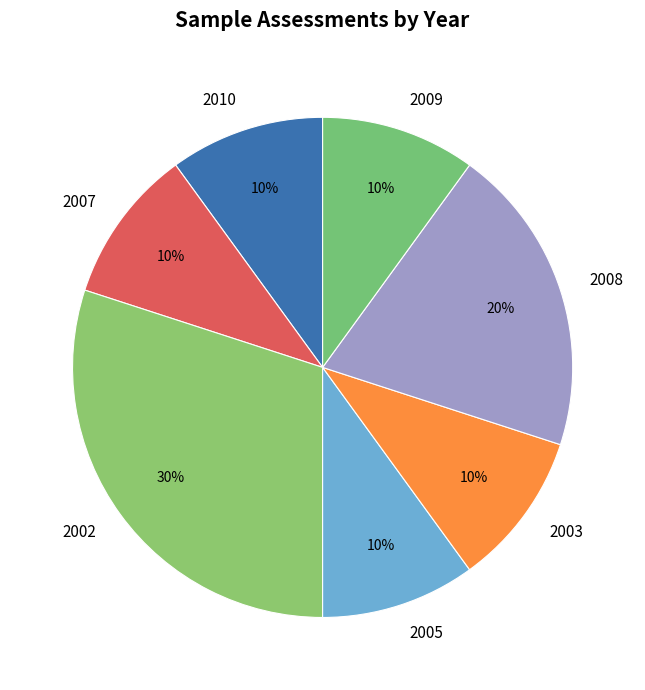

What is the largest slice in the pie chart?

2002